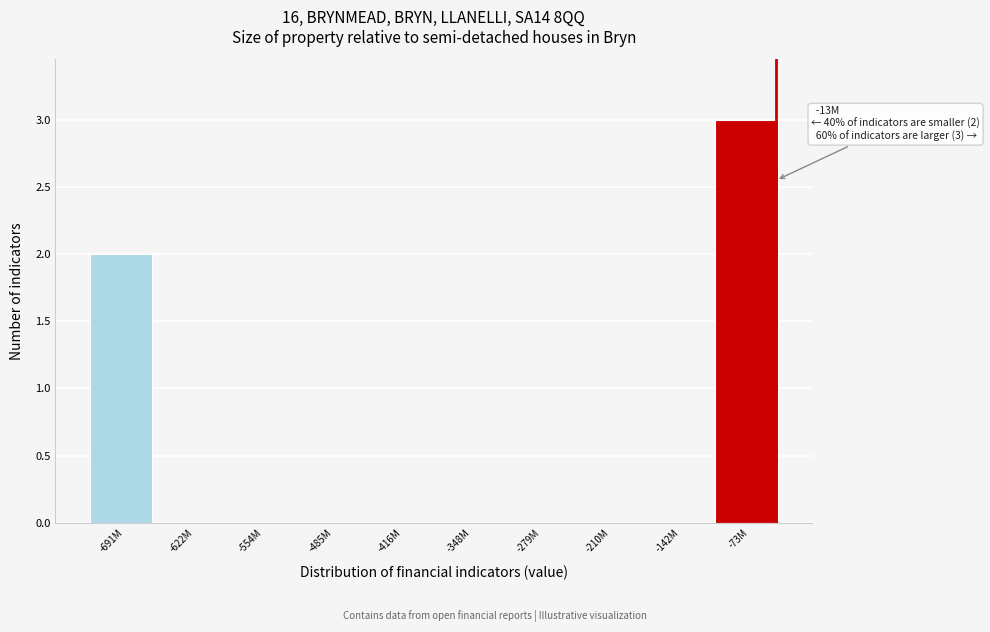

Reading left to right, transcribe all the data shown in this chart.

-691M=2	-622M=0	-554M=0	-485M=0	-416M=0	-348M=0	-279M=0	-210M=0	-142M=0	-73M=3